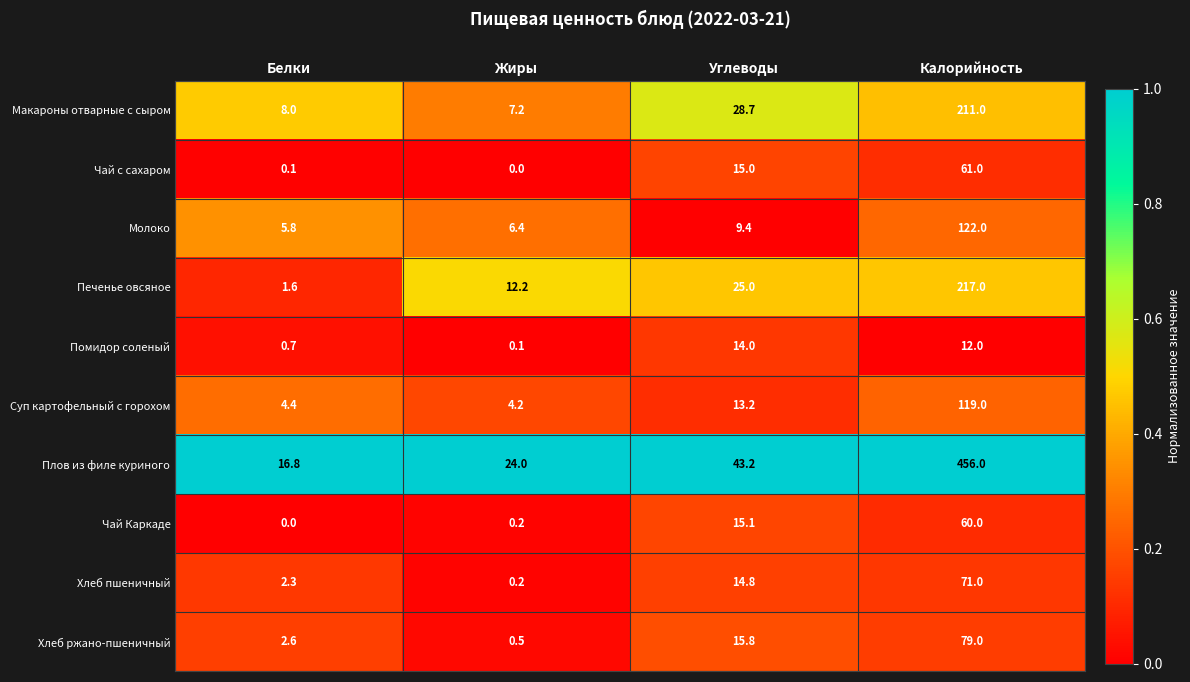

What is the greatest value displayed?

456.0